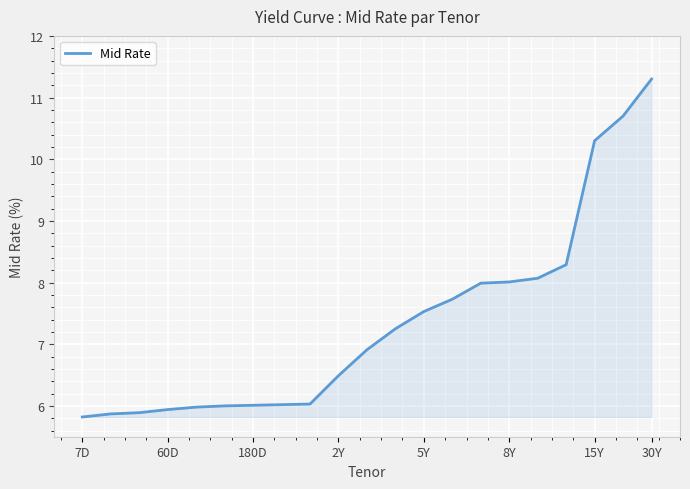

How many series are shown in this chart?

1